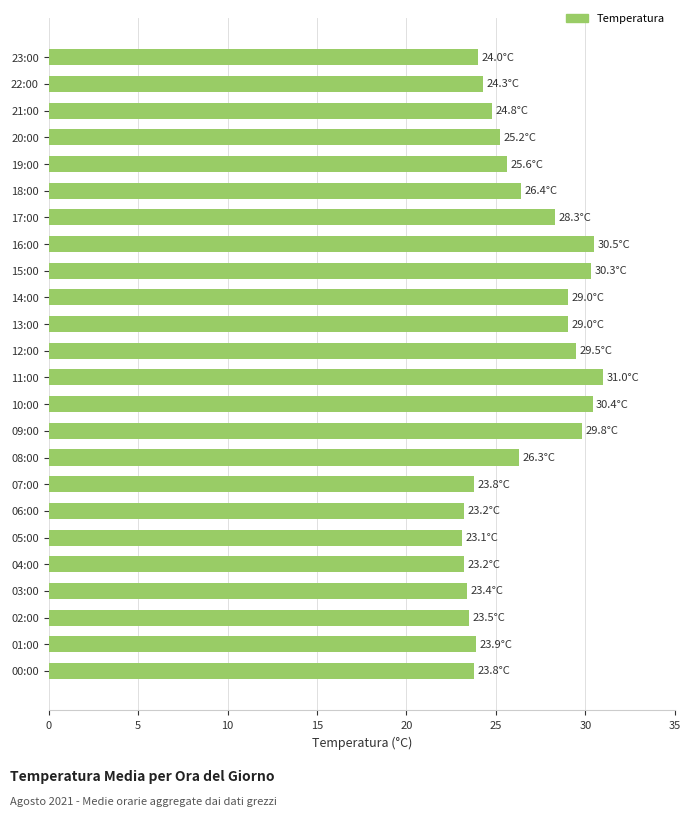

What is the smallest value displayed?

23.1